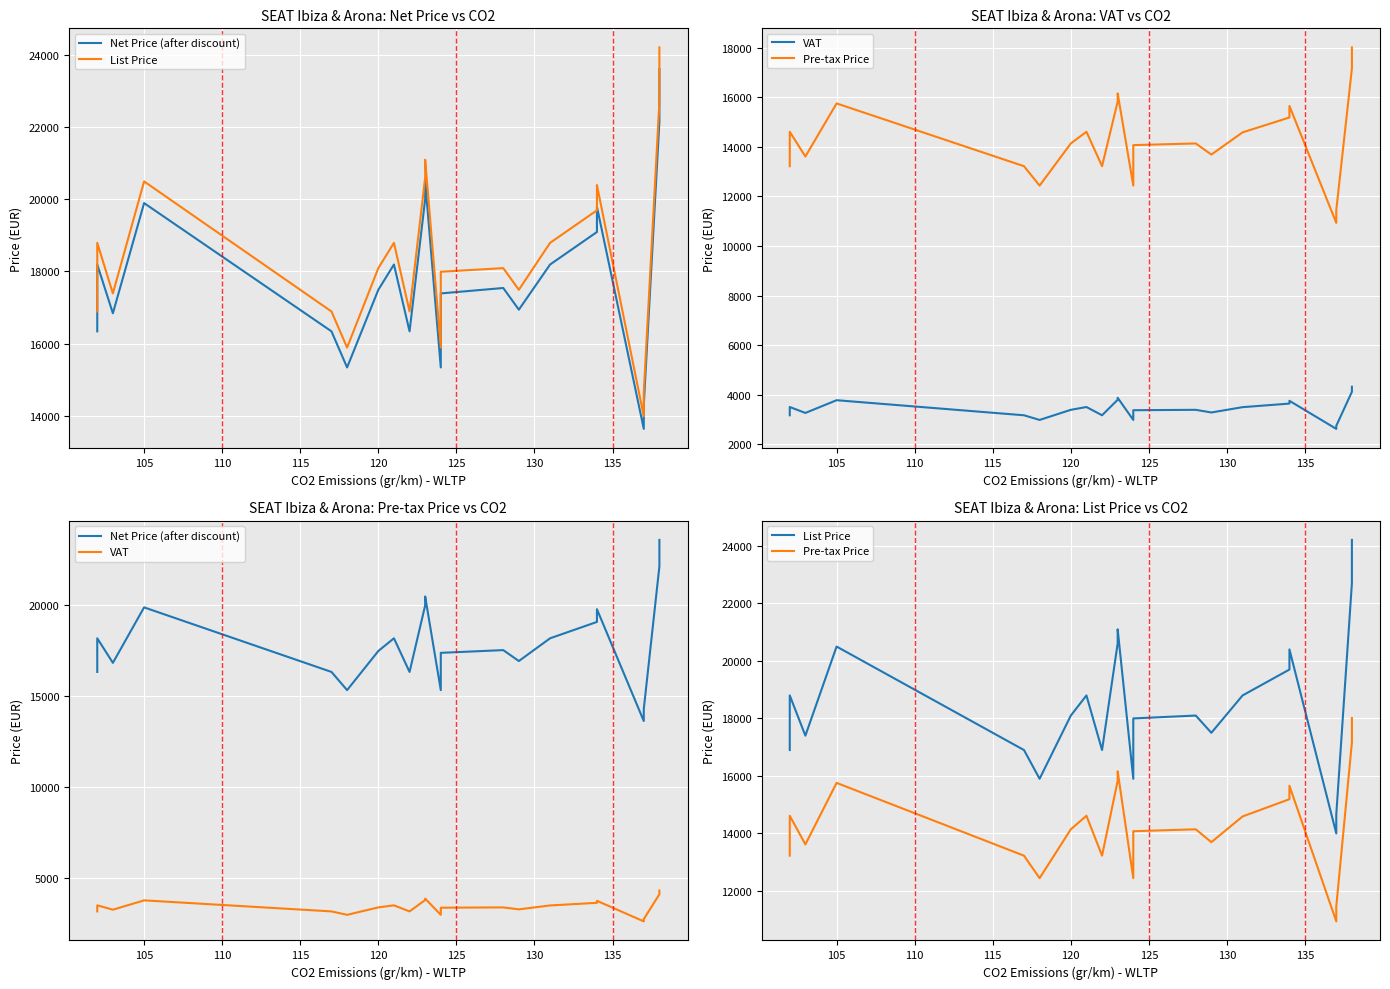

What is the average value of the List Price series?

18341.2